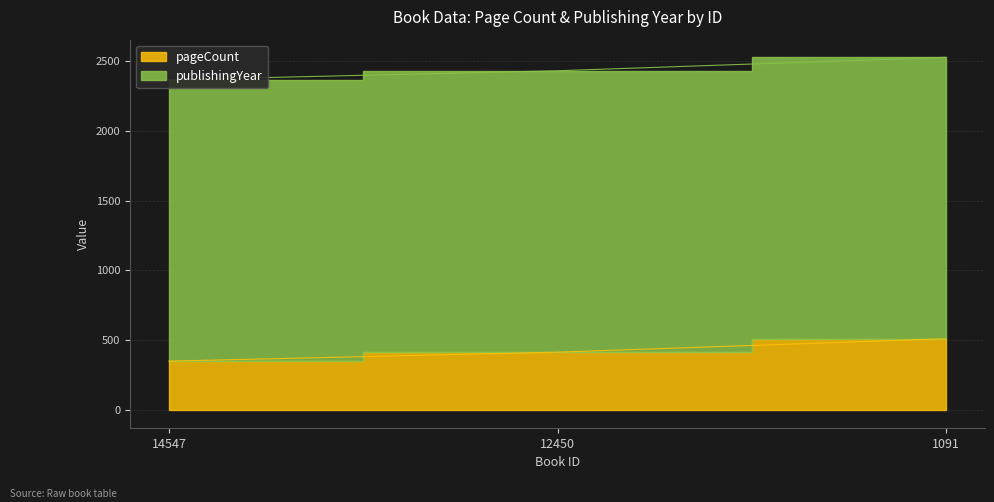

List the labels in order of value, smallest first.

14547, 12450, 1091